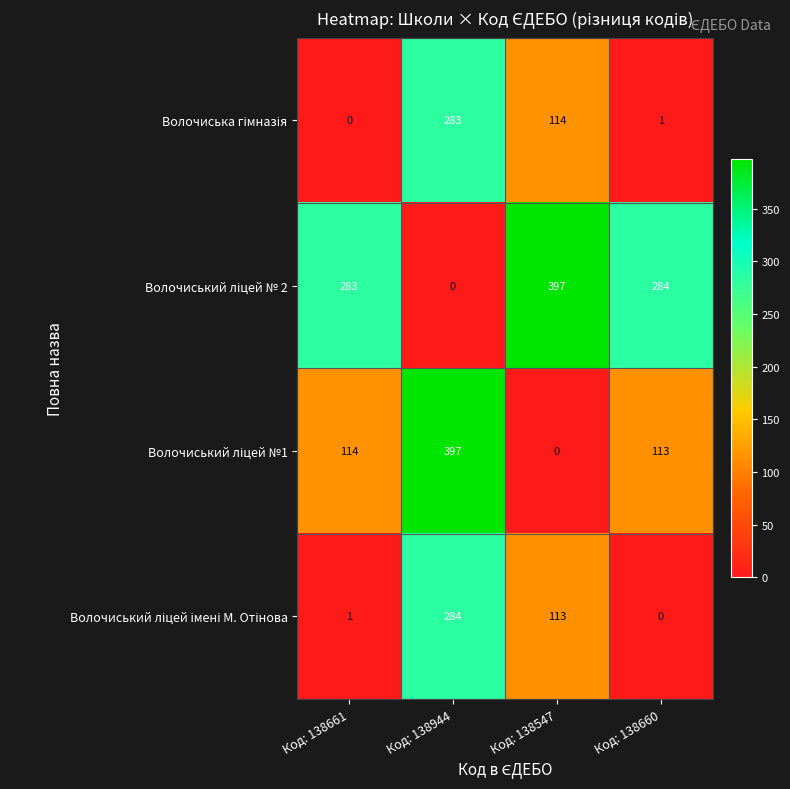

What is the spread (max minus min) of values at Код: 138944?

397